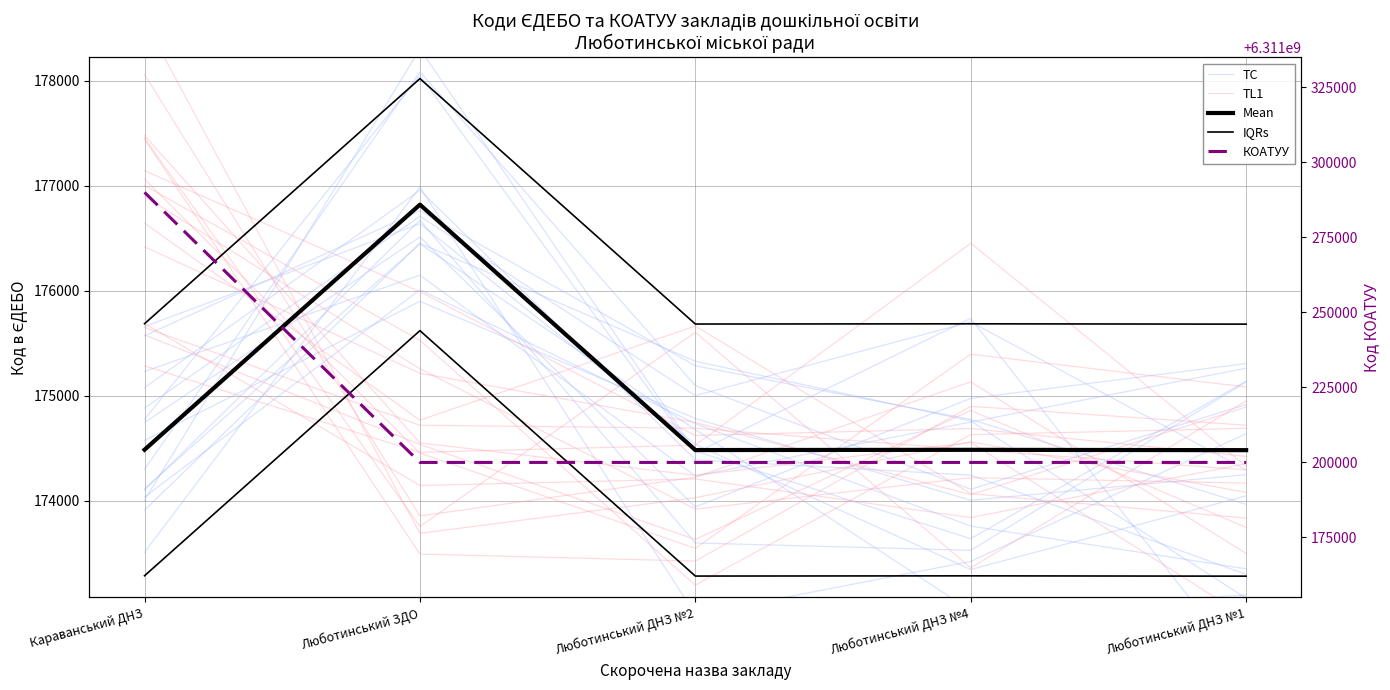

The IQRs series shows 175680.0 at Люботинський ДНЗ №1. True or false?

True